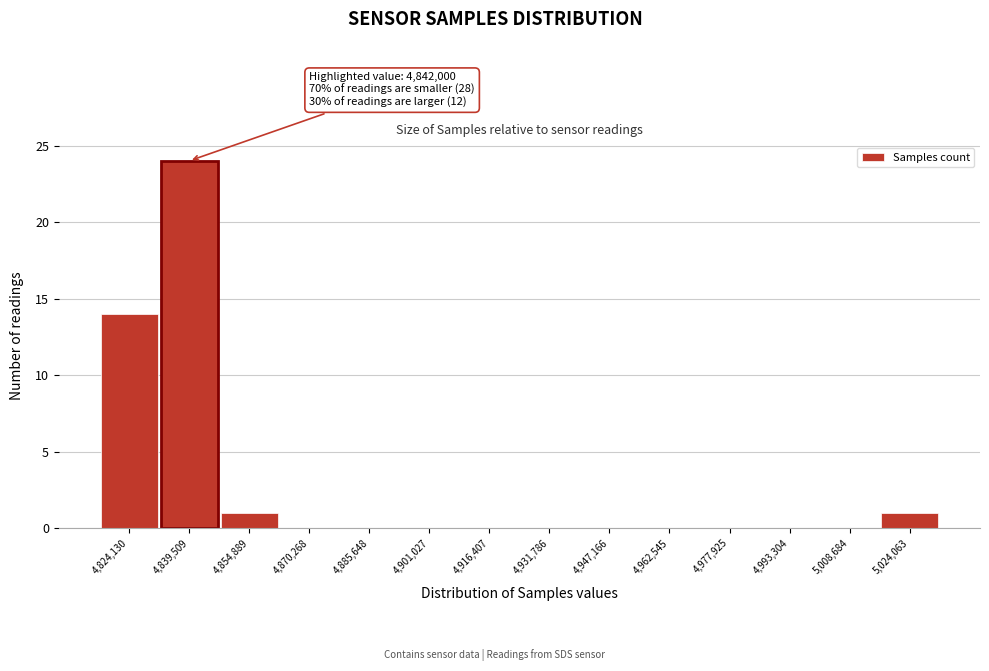

Reading right to left, list all the values displayed in this chart.

5,024,063=1	5,008,684=0	4,993,304=0	4,977,925=0	4,962,545=0	4,947,166=0	4,931,786=0	4,916,407=0	4,901,027=0	4,885,648=0	4,870,268=0	4,854,889=1	4,839,509=24	4,824,130=14